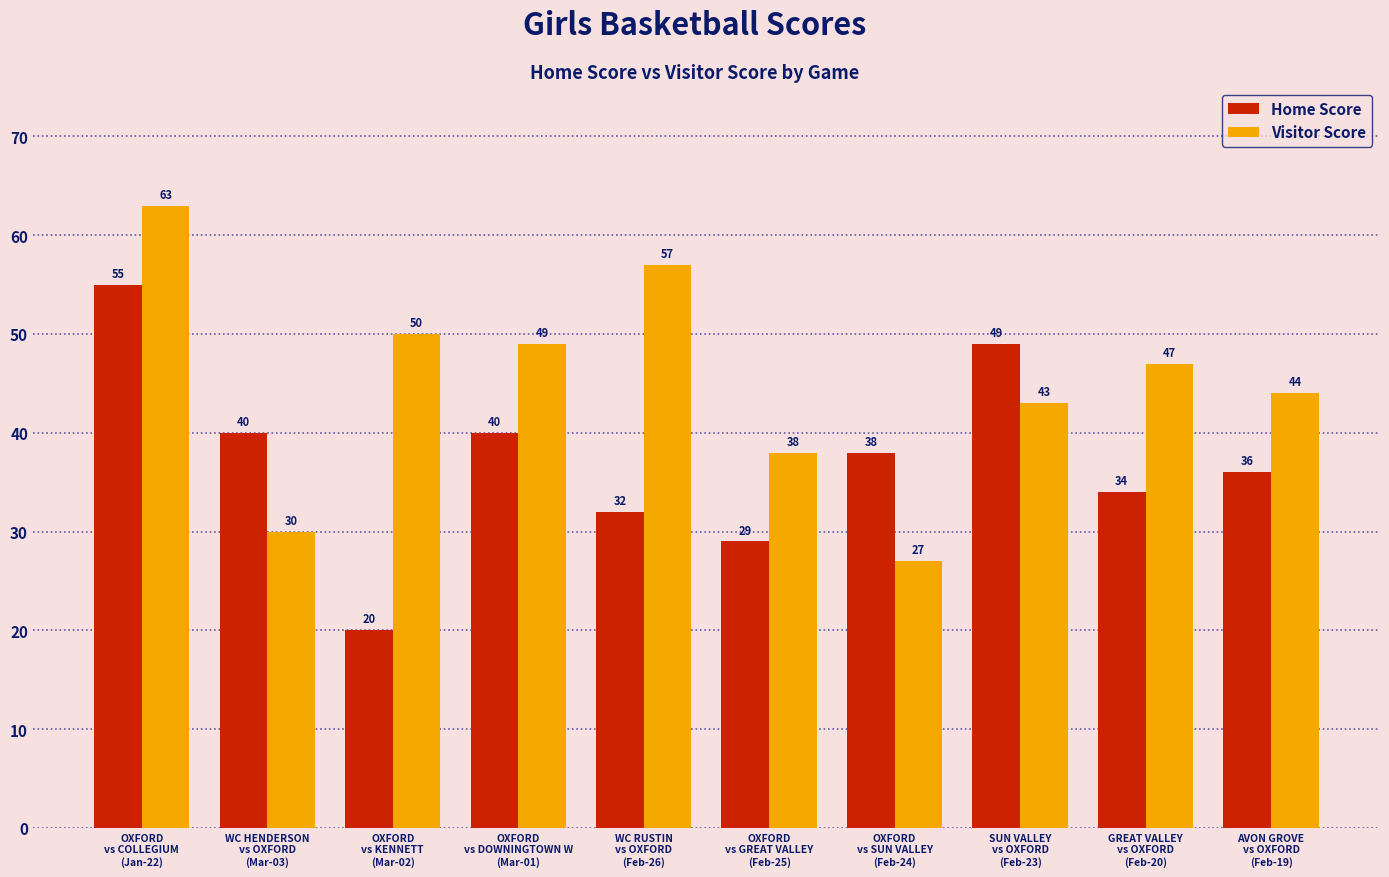

Which category has the highest value across all series?

OXFORD
vs COLLEGIUM
(Jan-22)